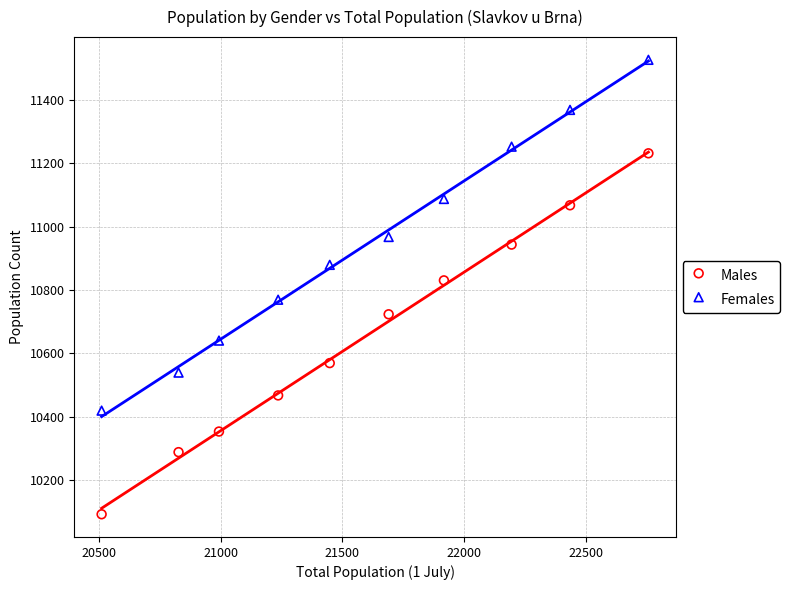

Which series contains the lowest Y value?

Males